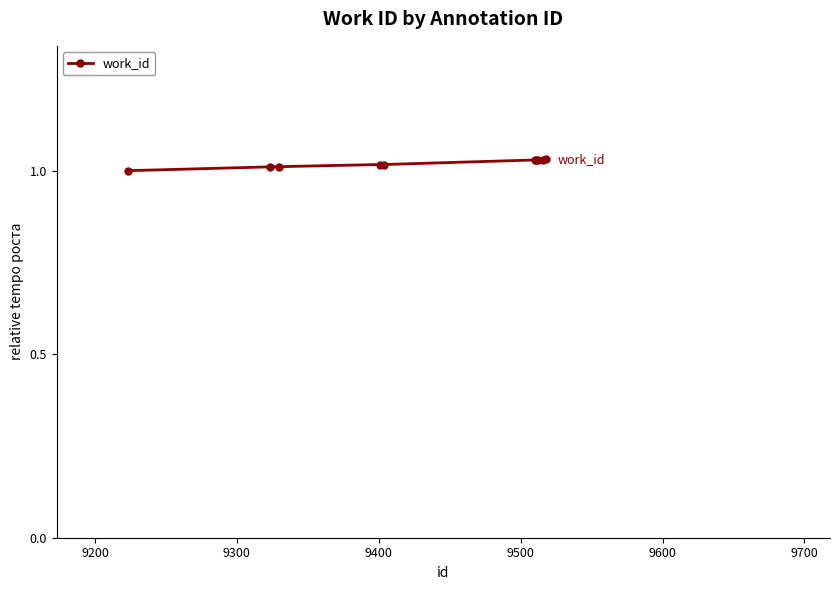

What is the sum of all values?

10.2